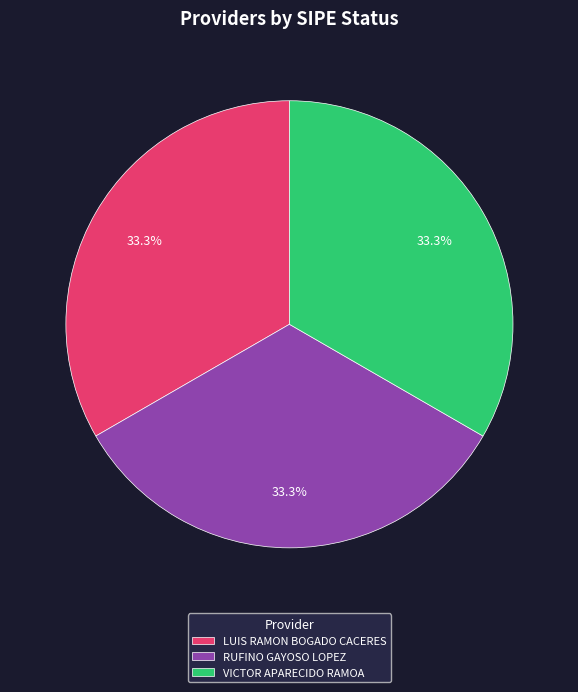

To the nearest percent, what is the difference between the largest and smallest slice percentages?

0%